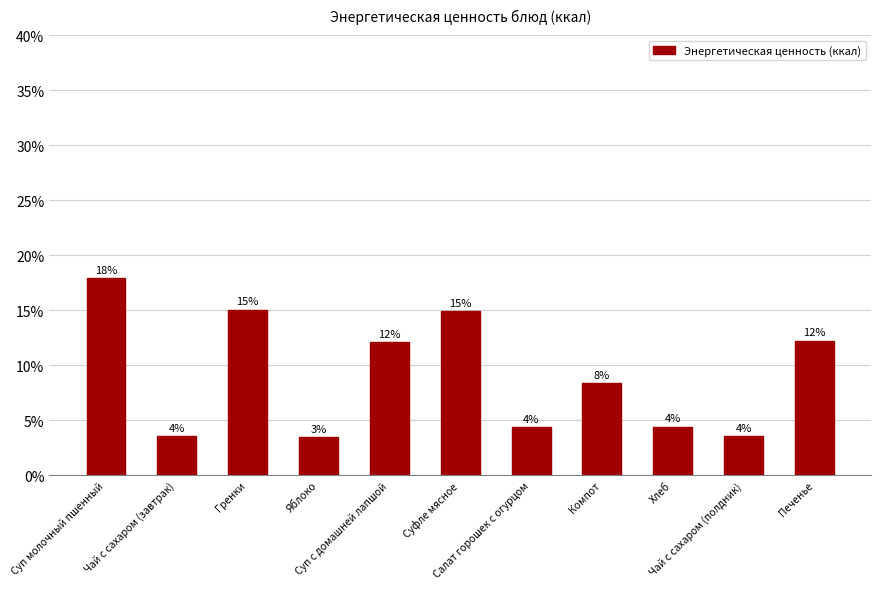

How many bars are there in total?

11